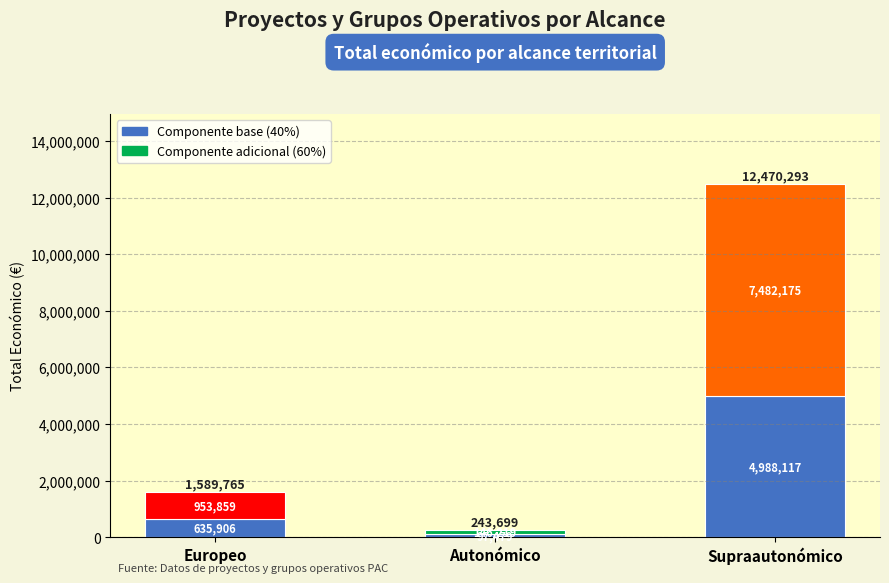

What is the total value across all series at Europeo?

1589765.0